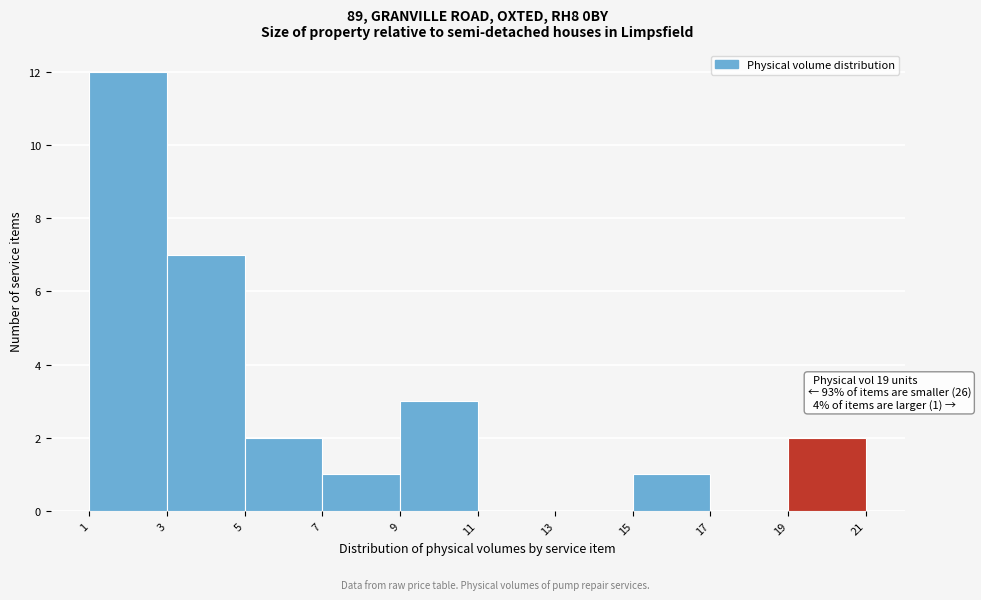

Over which range of the x-axis is the bar tallest?

1 to 3